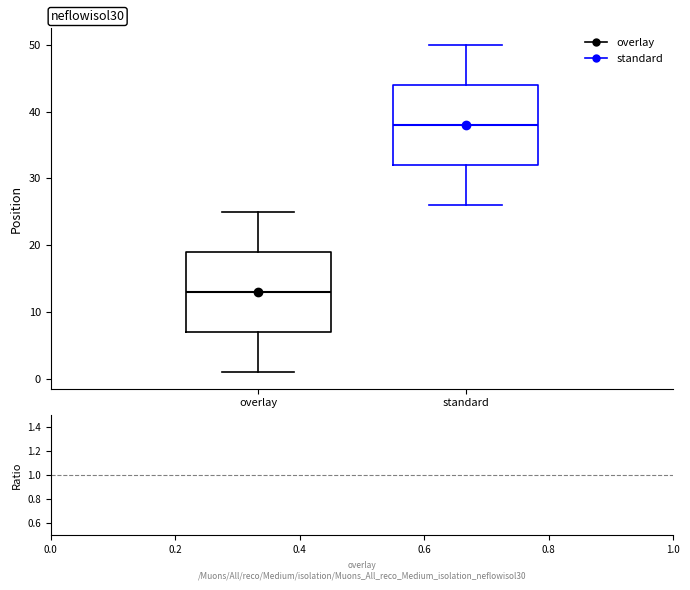

Reading left to right, read every box against the y-axis: the position of its median line, the range the box covers, and the ends of its whiskers. The values are not printed on the chart, so give them approximately, as read against the axis.

overlay: median 13, box 7 to 19, whiskers 1 to 25
standard: median 38, box 32 to 44, whiskers 26 to 50